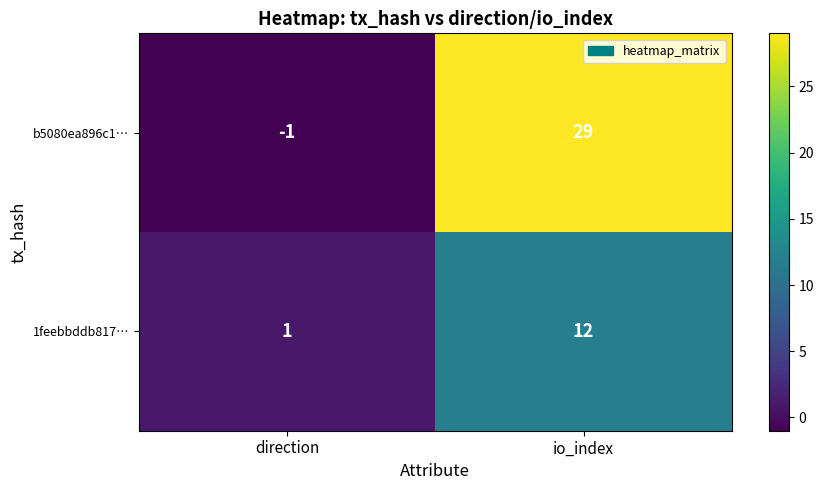

What is the minimum value shown in the chart?

-1